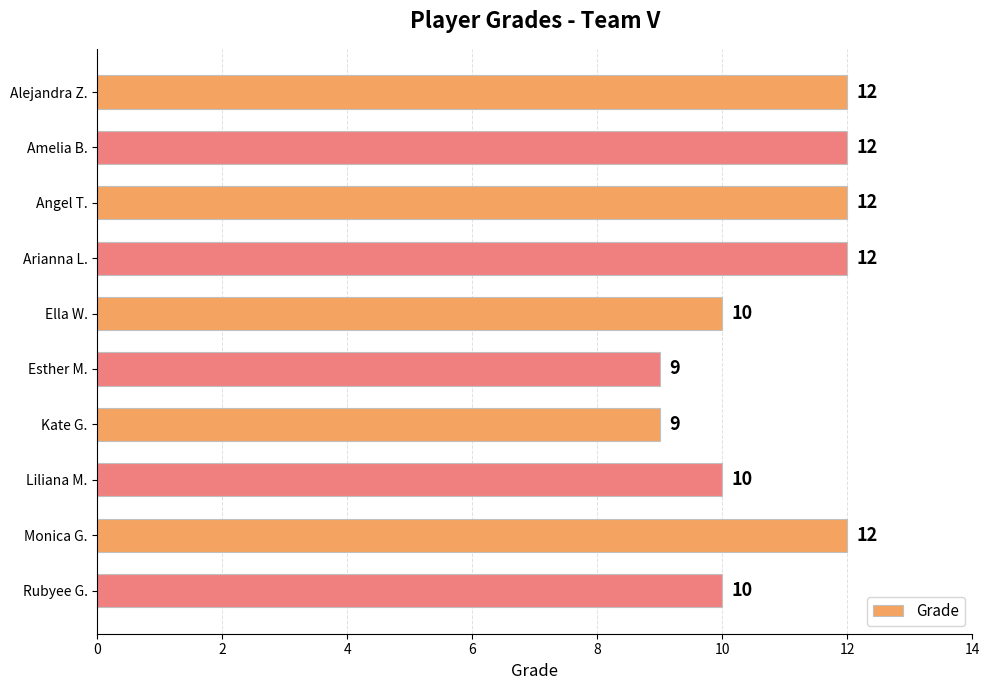

Does the chart contain stacked bars?

No